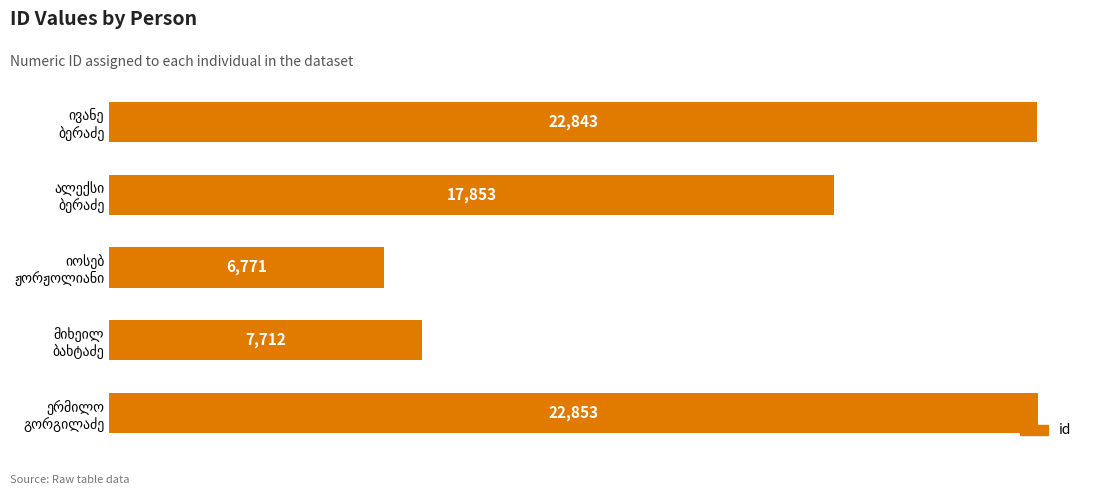

What is the minimum value shown in the chart?

6771